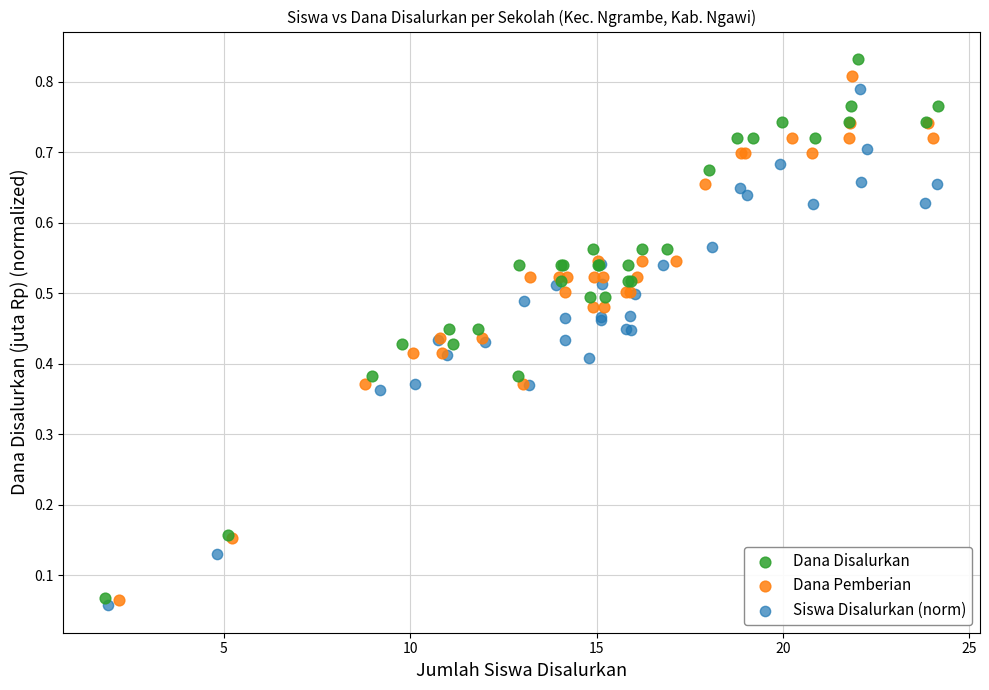

What are all the series names shown in the legend?

Dana Disalurkan, Dana Pemberian, Siswa Disalurkan (norm)